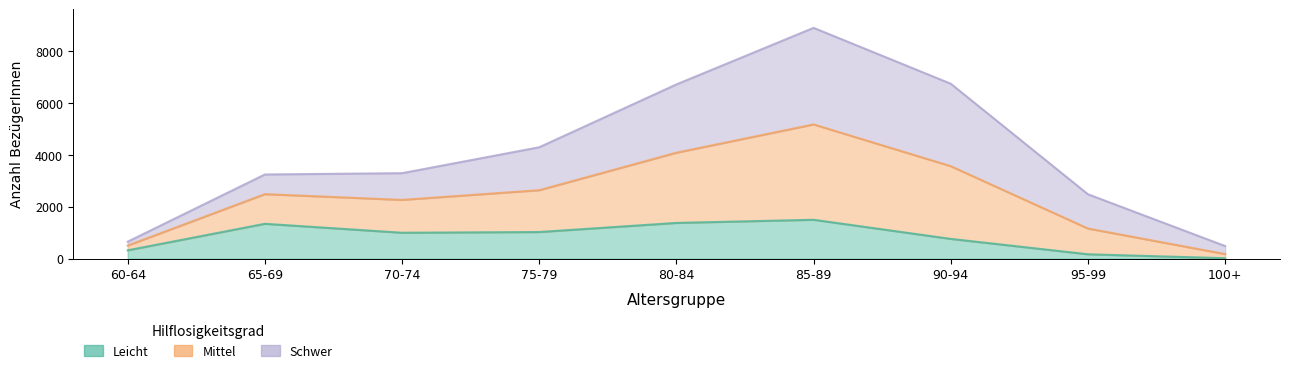

What is the label of the 5th point from the left?

80-84